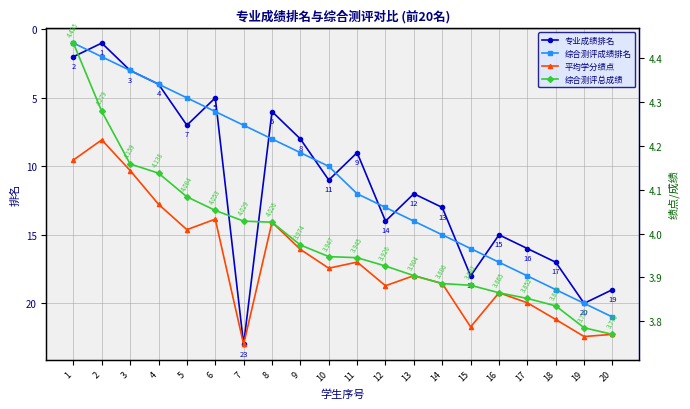

Reading left to right, list all the values displayed in this chart.

专业成绩排名: 1=2.0	2=1.0	3=3.0	4=4.0	5=7.0	6=5.0	7=23.0	8=6.0	9=8.0	10=11.0	11=9.0	12=14.0	13=12.0	14=13.0	15=18.0	16=15.0	17=16.0	18=17.0	19=20.0	20=19.0
综合测评成绩排名: 1=1.0	2=2.0	3=3.0	4=4.0	5=5.0	6=6.0	7=7.0	8=8.0	9=9.0	10=10.0	11=12.0	12=13.0	13=14.0	14=15.0	15=16.0	16=17.0	17=18.0	18=19.0	19=20.0	20=21.0
平均学分绩点: 1=4.2	2=4.2	3=4.1	4=4.1	5=4.0	6=4.0	7=3.7	8=4.0	9=4.0	10=3.9	11=3.9	12=3.9	13=3.9	14=3.9	15=3.8	16=3.9	17=3.8	18=3.8	19=3.8	20=3.8
综合测评总成绩: 1=4.4	2=4.3	3=4.2	4=4.1	5=4.1	6=4.1	7=4.0	8=4.0	9=4.0	10=3.9	11=3.9	12=3.9	13=3.9	14=3.9	15=3.9	16=3.9	17=3.9	18=3.8	19=3.8	20=3.8